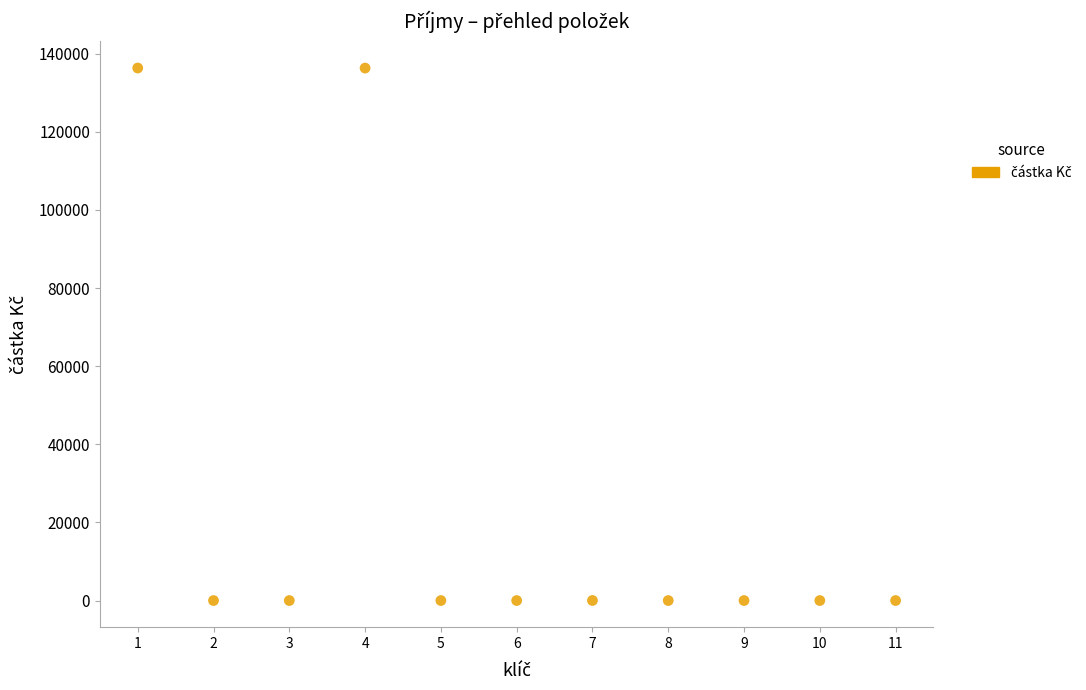

What is the average Y value?

24787